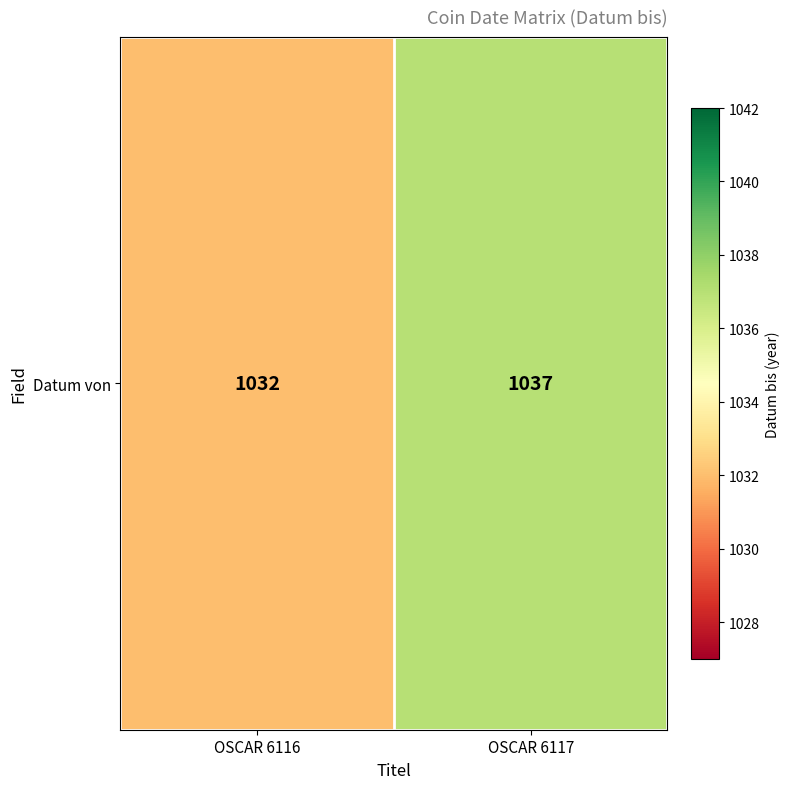

What is the change in value from OSCAR 6116 to OSCAR 6117?

+5